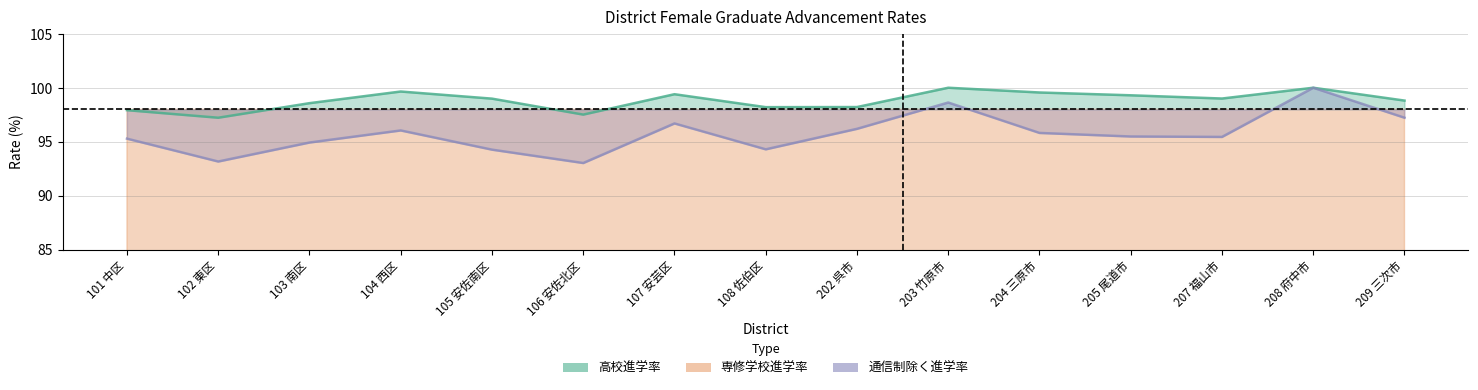

What is the label of the 4th point from the left?

104 西区